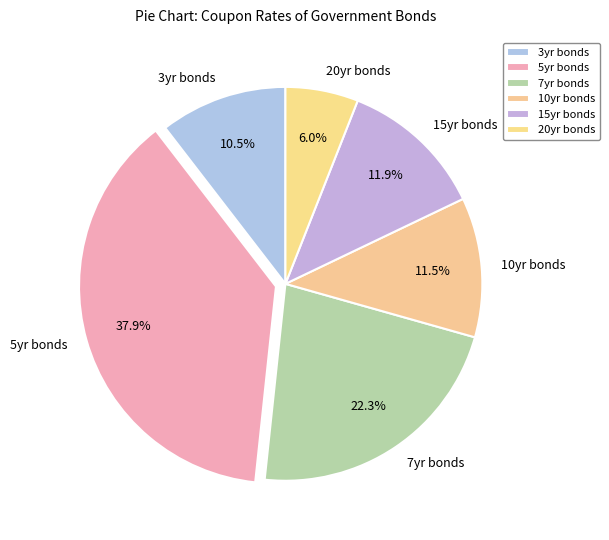

How many segments does this pie chart have?

6